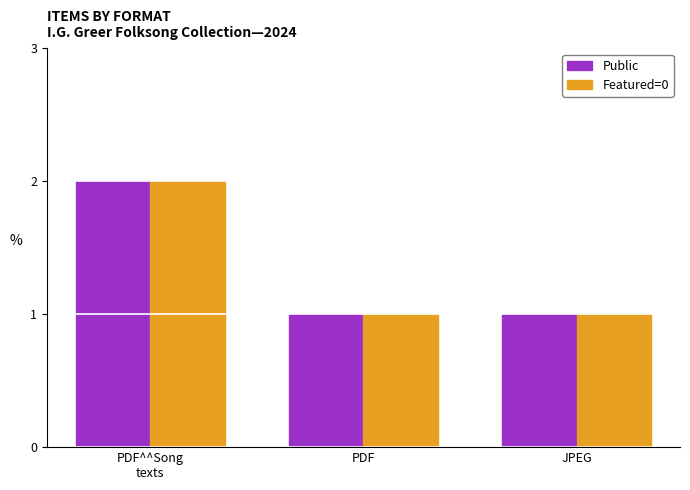

What is the value of the Featured=0 bar at the 2nd from the left?

1